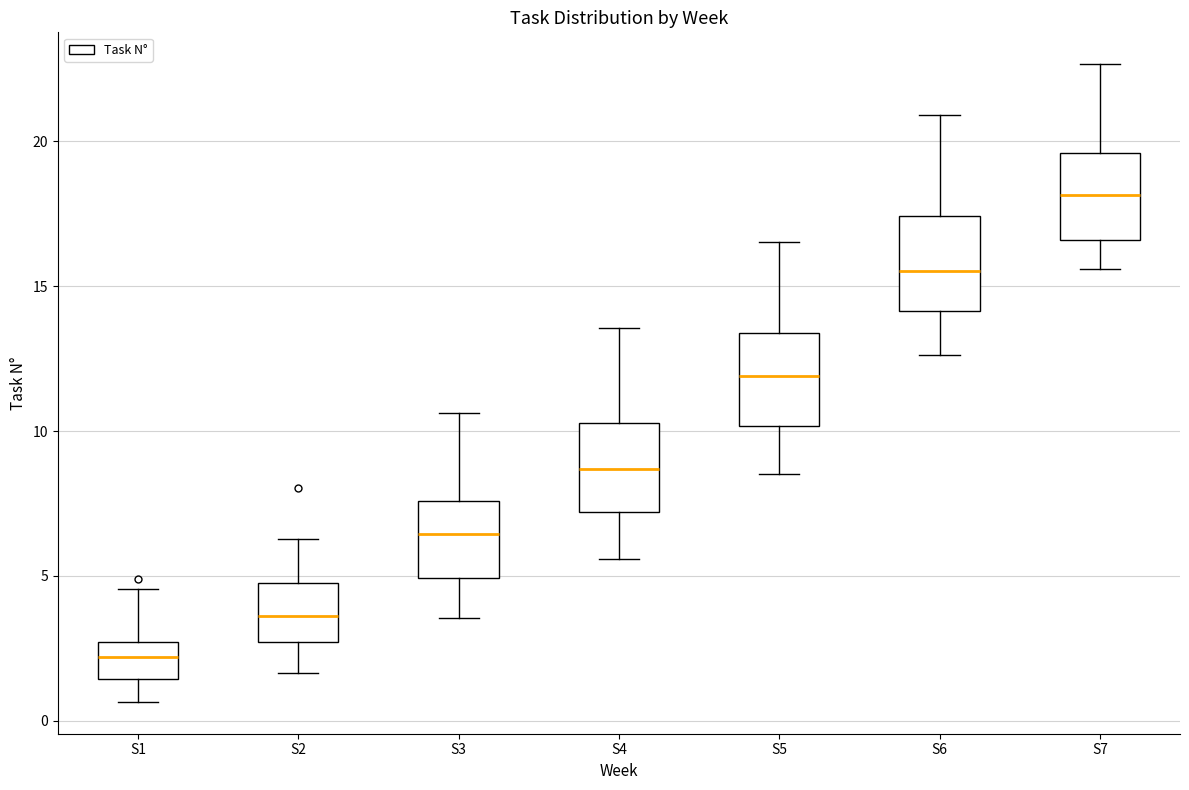

Which box's median line is the highest?

S7